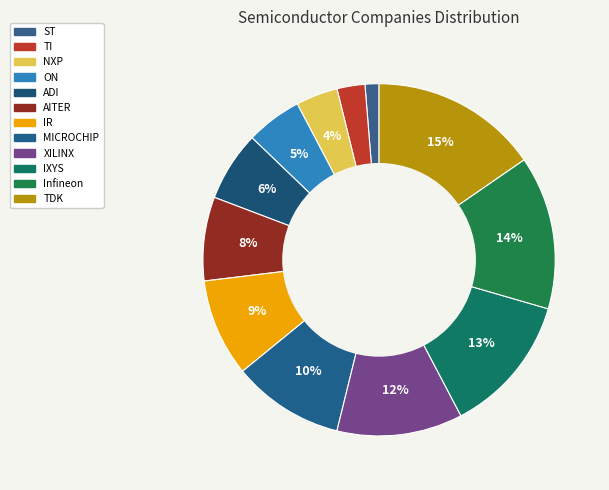

Combined, what portion of the pie is ON and XILINX?

16.7%